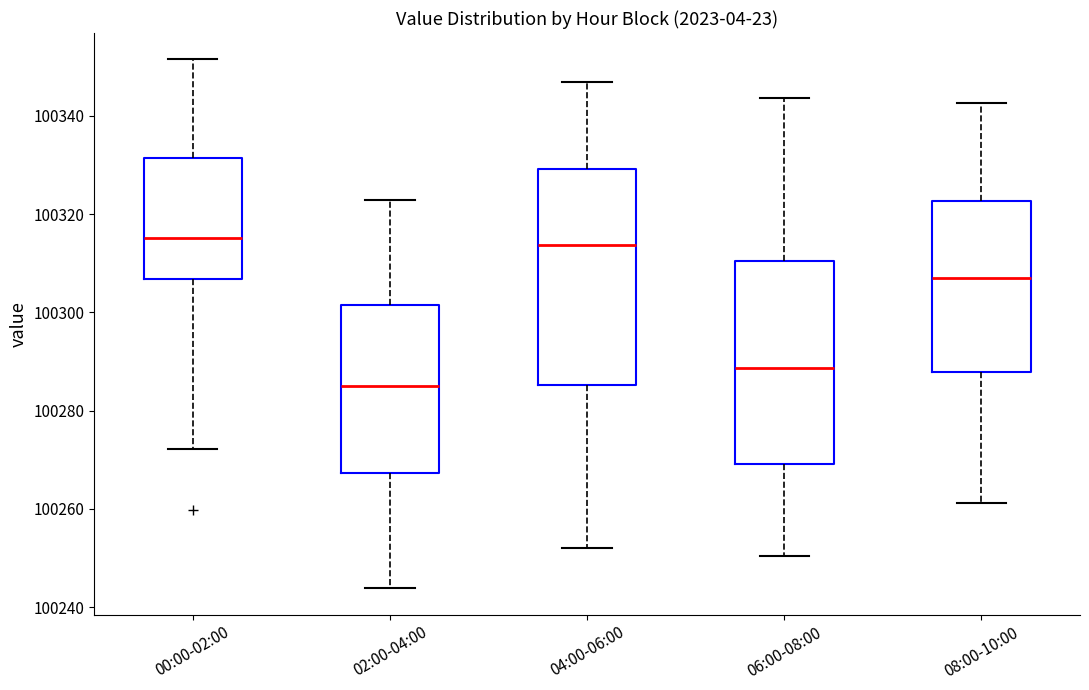

Where is the lower edge of the box for 04:00-06:00 on the y-axis? The values are not printed on the chart, so give them approximately, as read against the axis.

100286